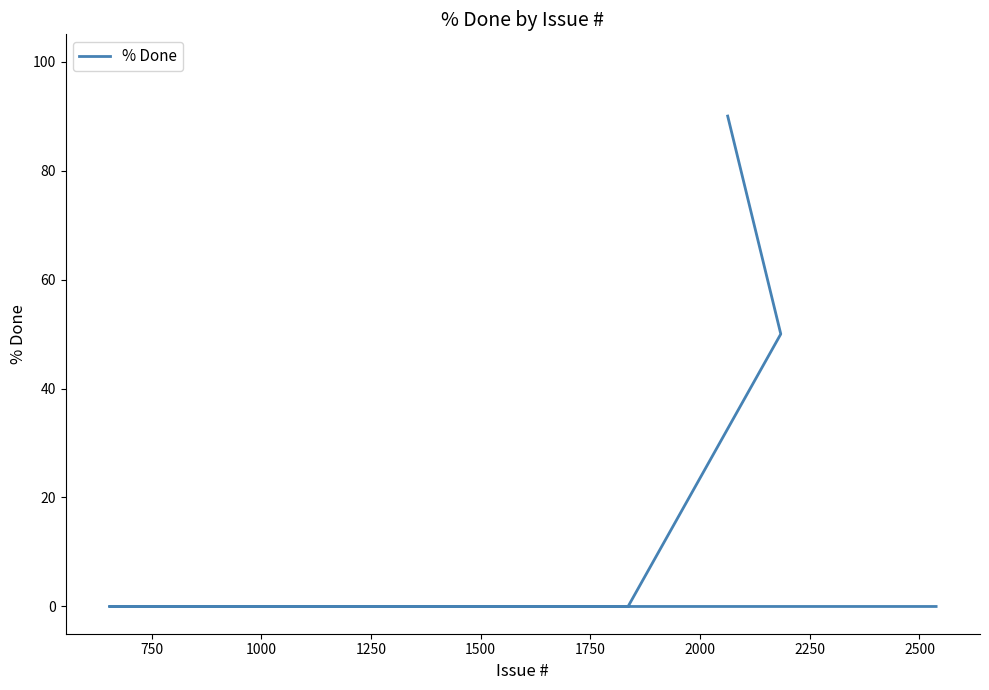

What is the difference between the maximum and minimum values?

90